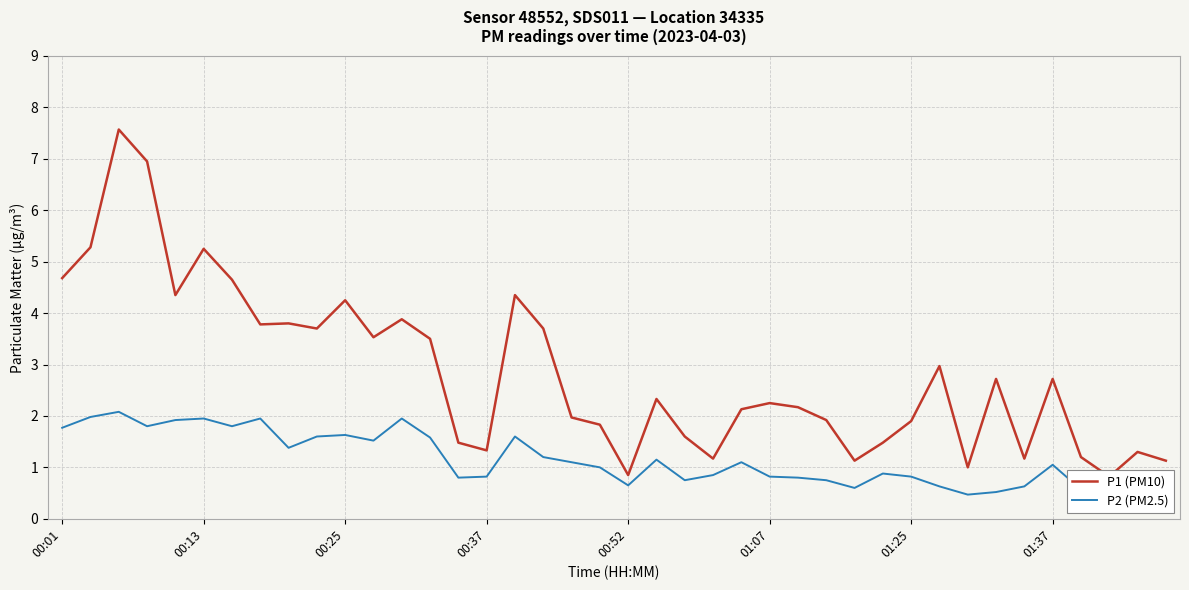

What is the highest value of the P2 (PM2.5) series?

2.1